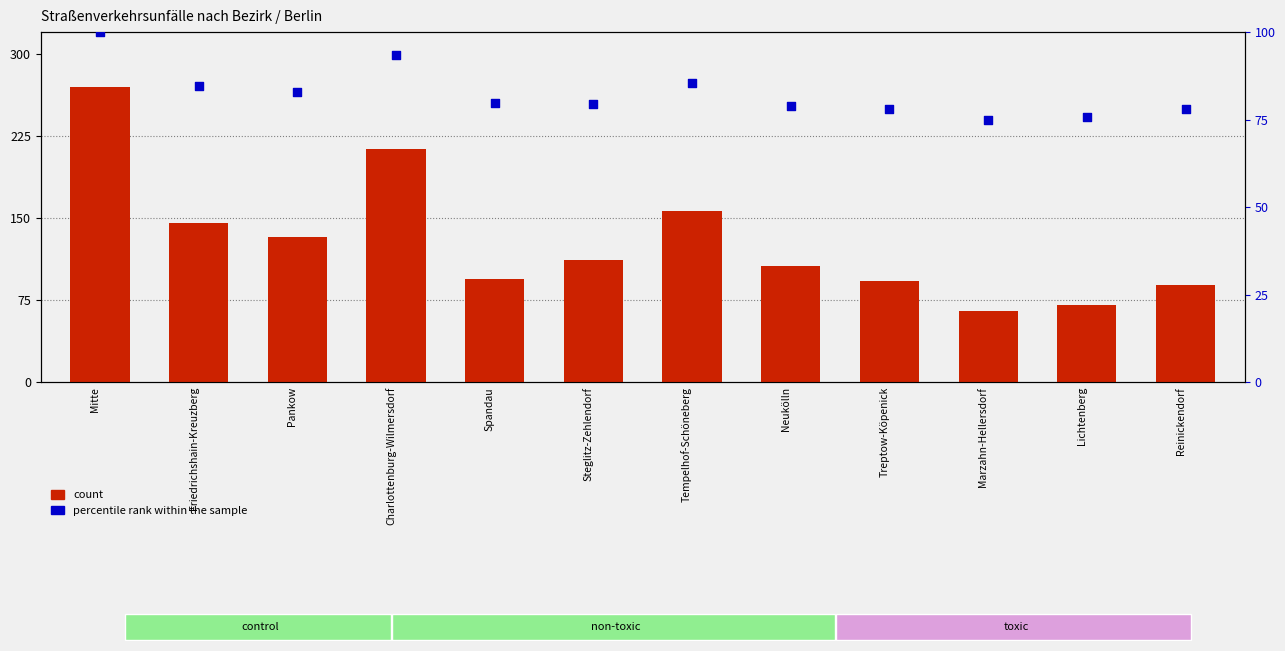

What are all the series names shown in the legend?

count, percentile rank within the sample